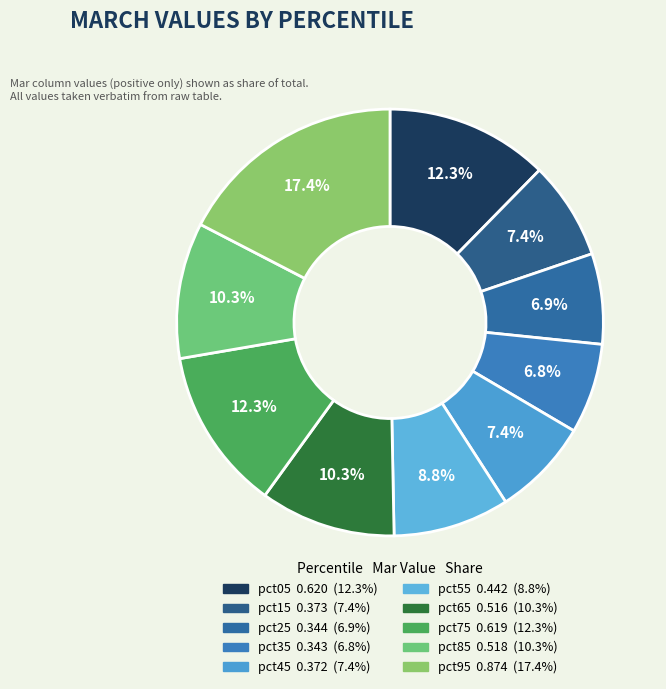

What percentage is the pct85 slice, to the nearest percent?

10%